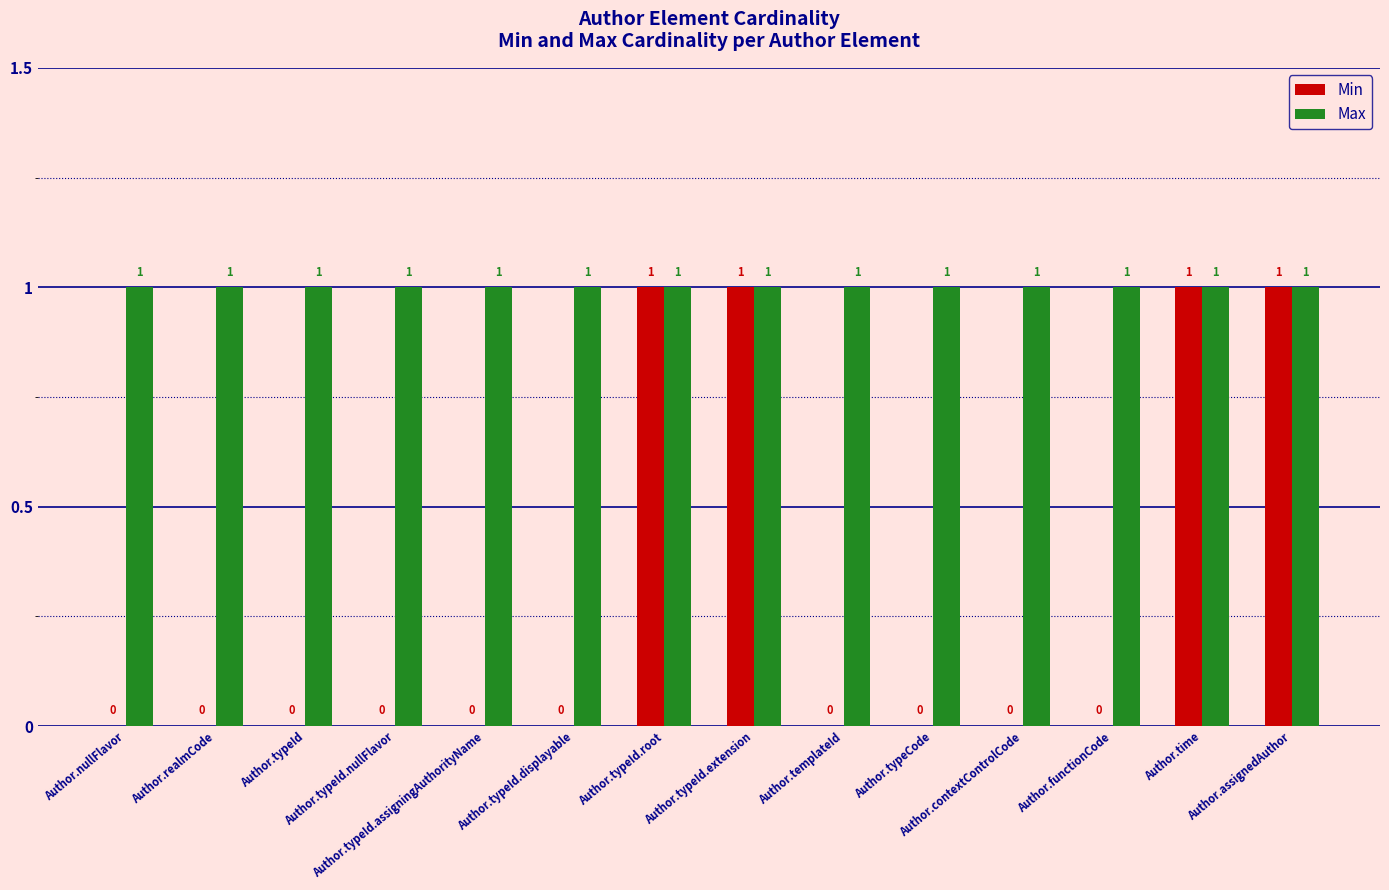

Which series has the largest total across all categories?

Max